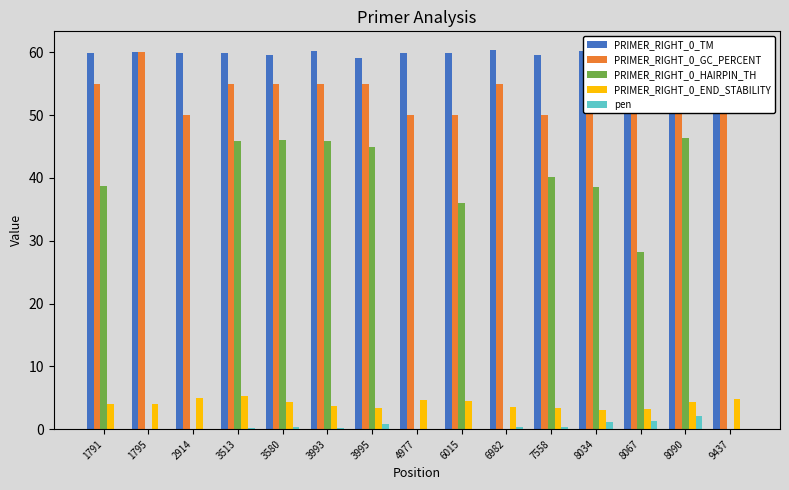

Count the number of data series in this chart.

5